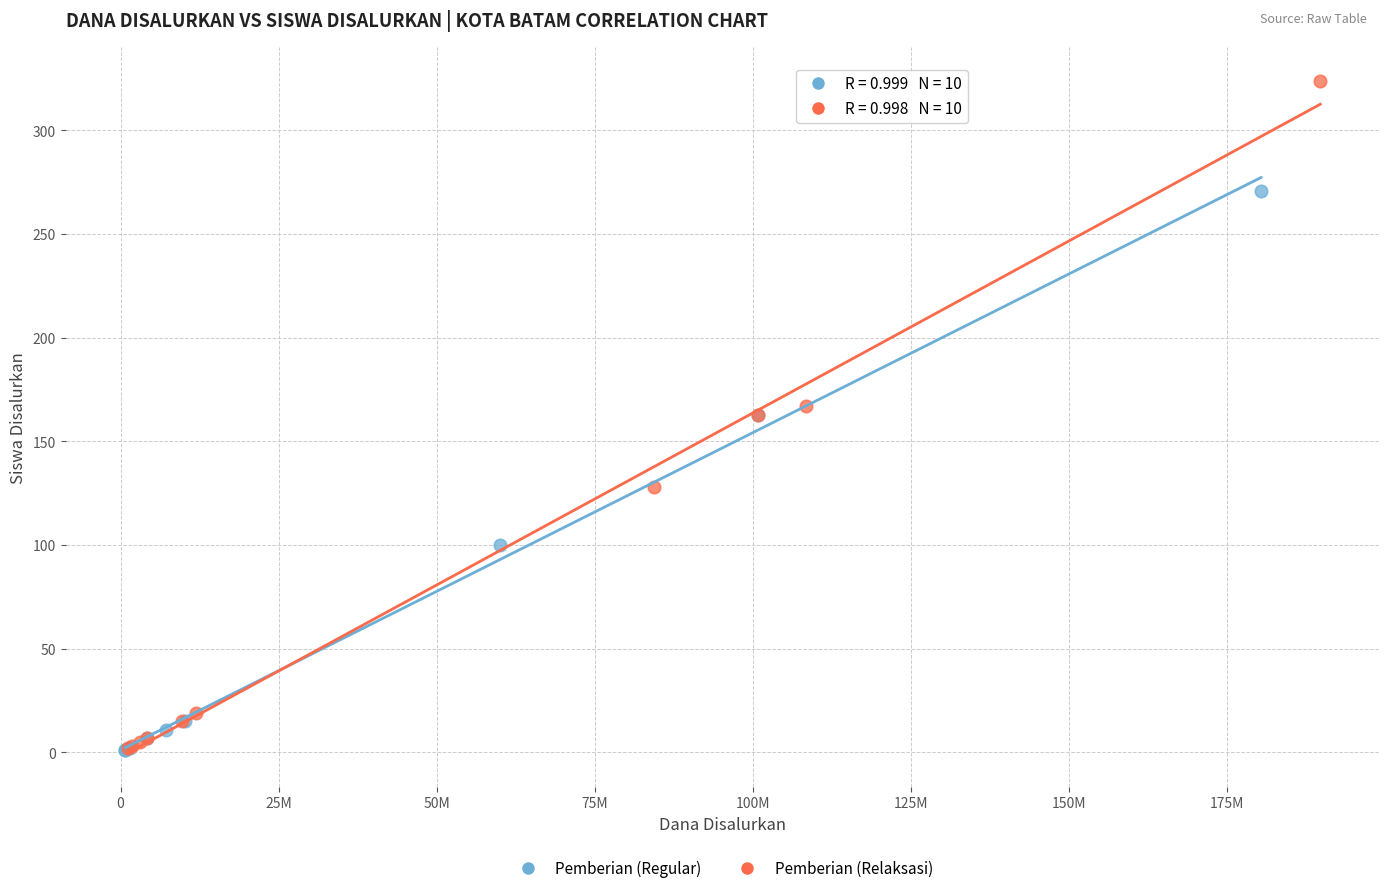

Which series reaches the maximum Y coordinate?

Pemberian (Relaksasi)